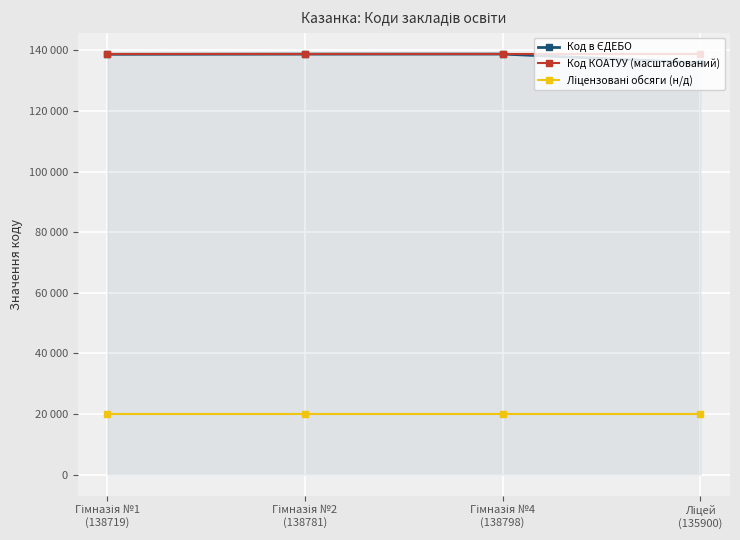

Is this an area chart (filled region under the line)?

Yes